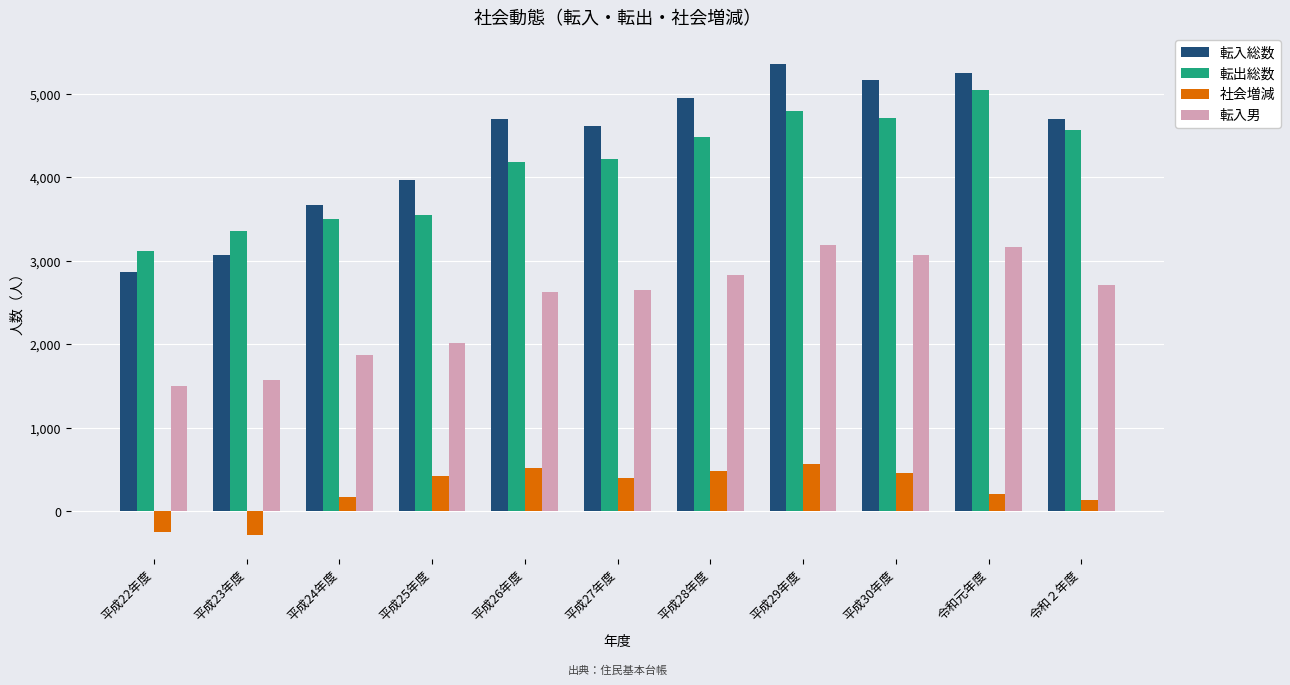

Is it true that 転入総数 equals 4702 at 平成26年度?

True